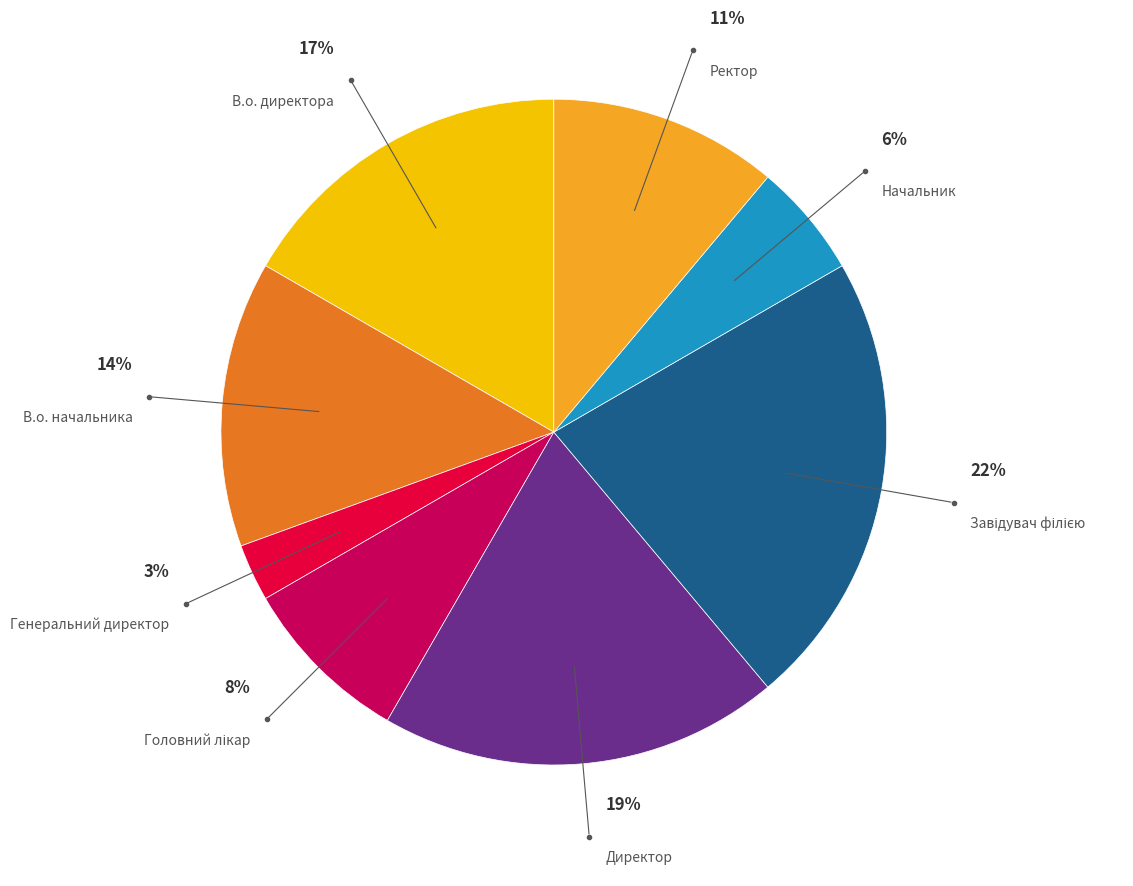

Is there a majority slice in this chart?

No